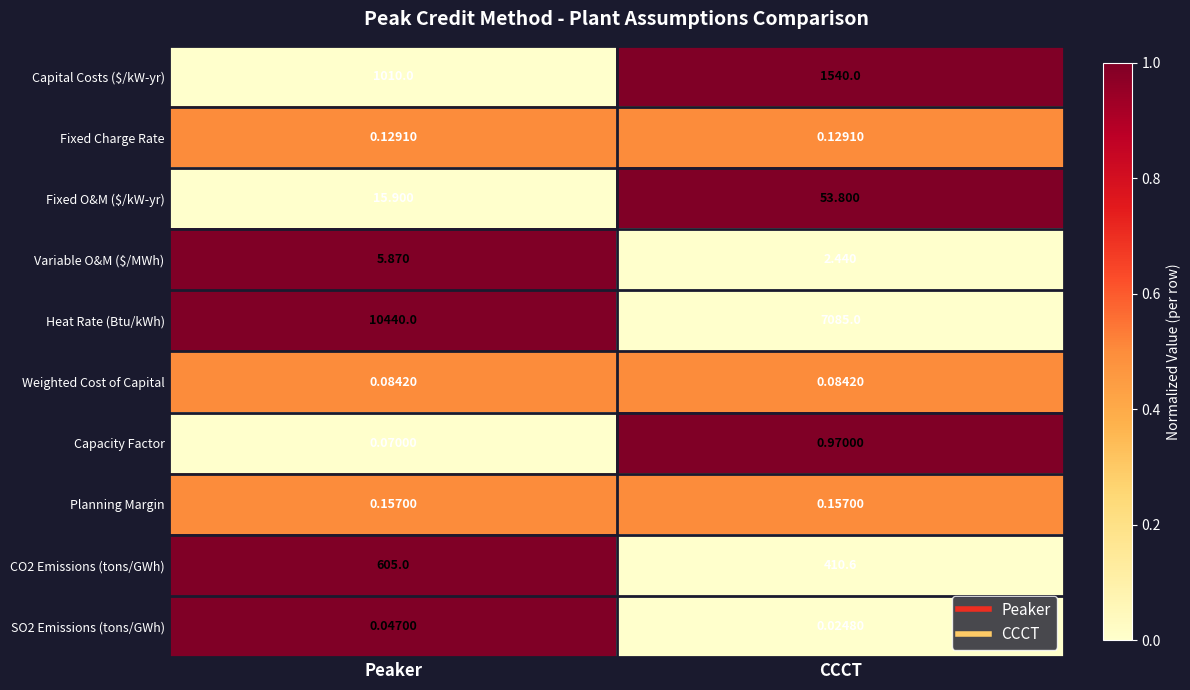

Which series has the largest total across all categories?

Heat Rate (Btu/kWh)